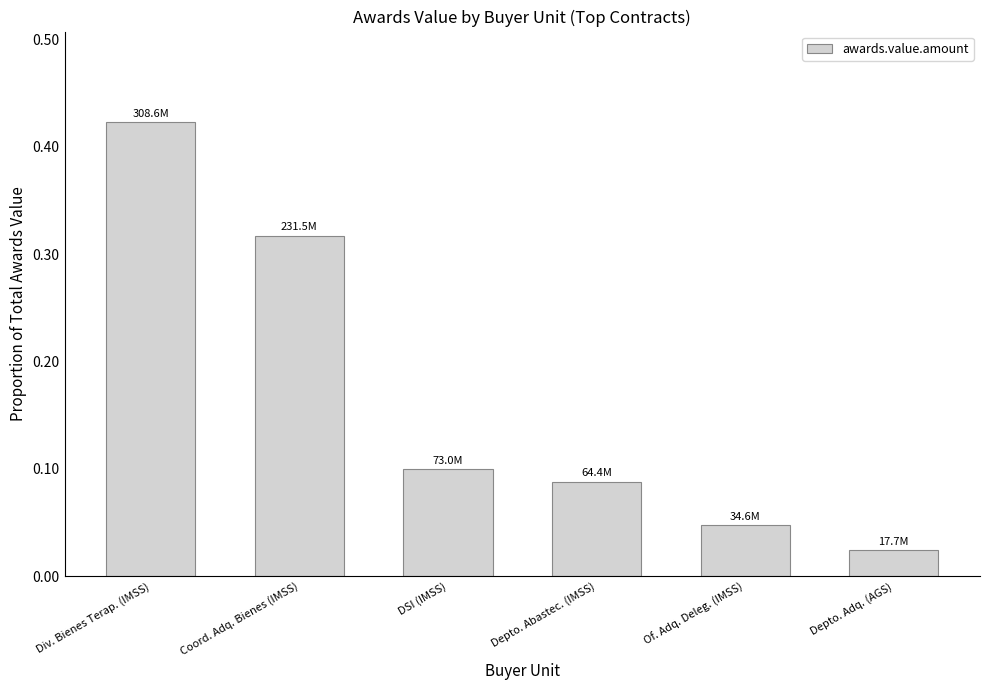

Is it true that the value at DSI (IMSS) is 0.2?

False